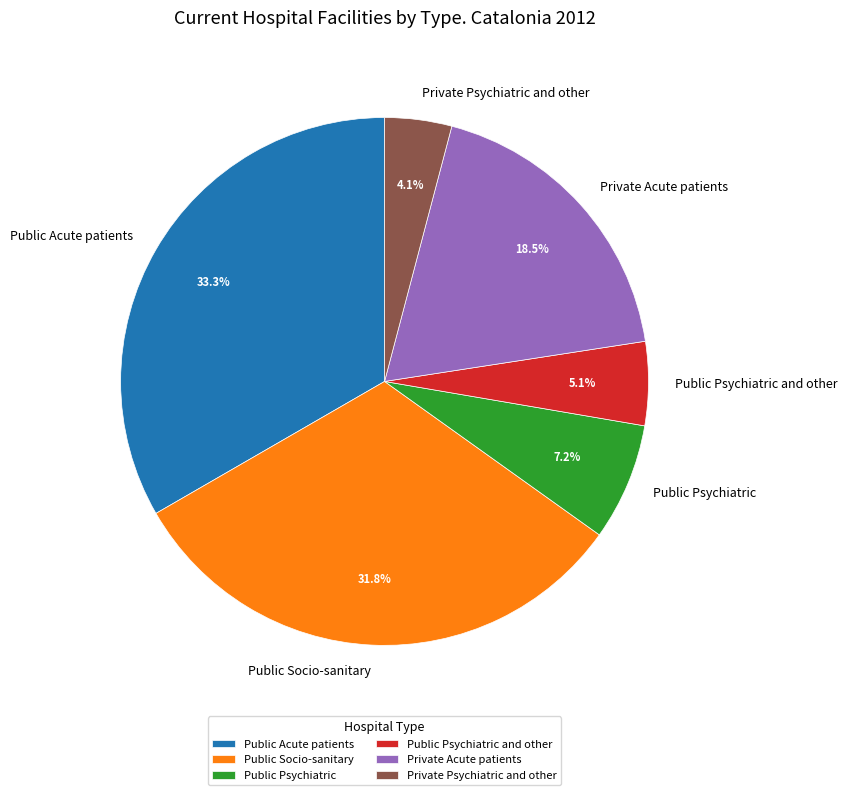

What is the ratio of the value at Public Socio-sanitary to the value at Public Psychiatric and other?

6.2